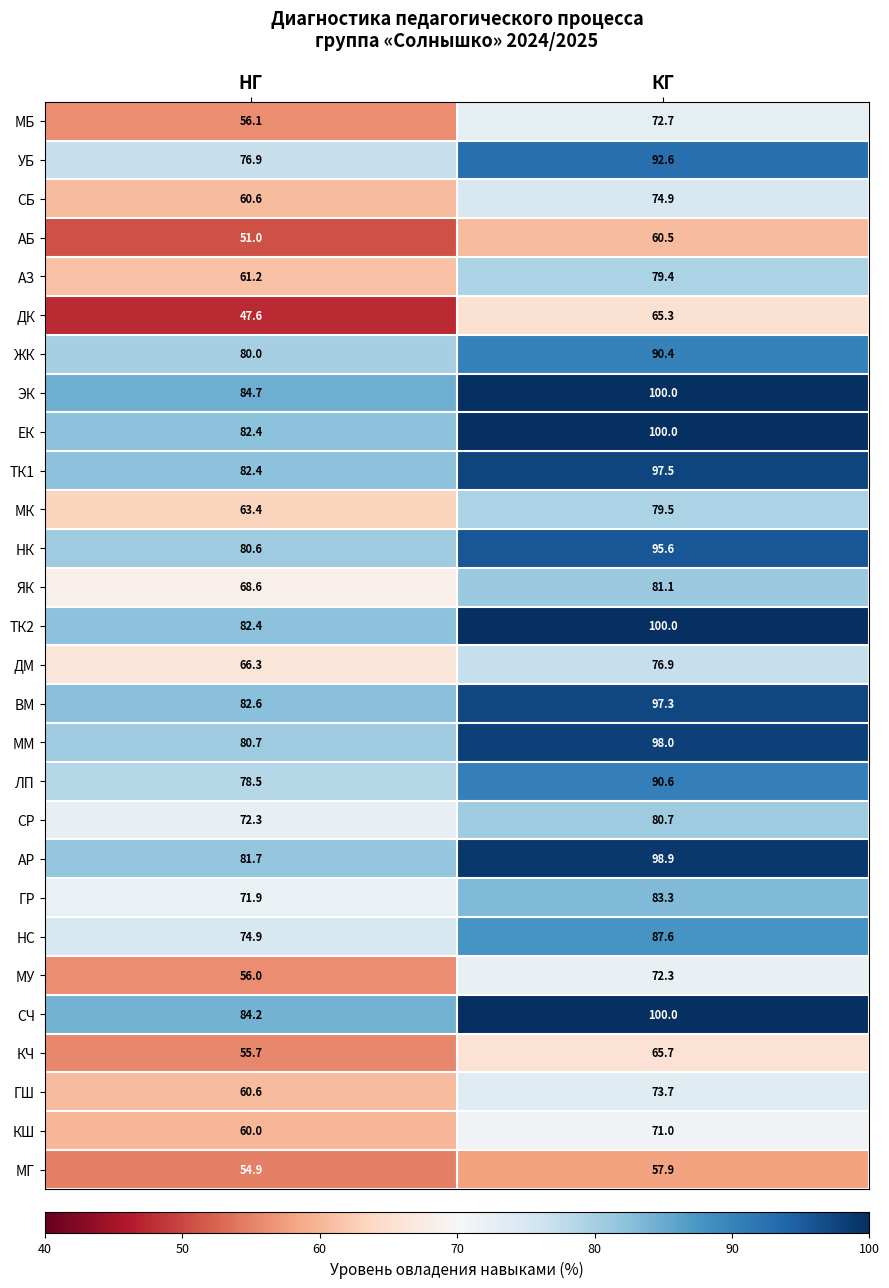

At which label does СБ reach its minimum?

НГ